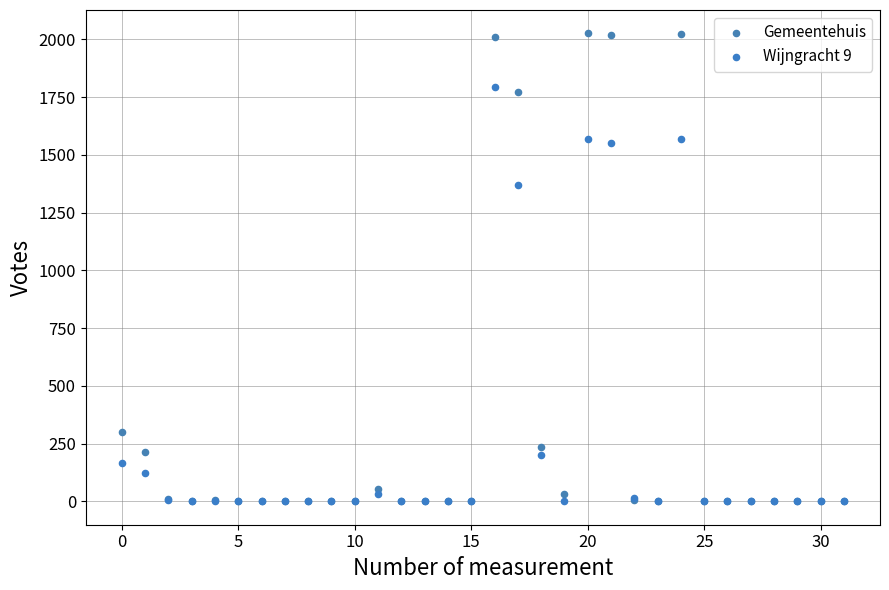

What are all the series names shown in the legend?

Gemeentehuis, Wijngracht 9